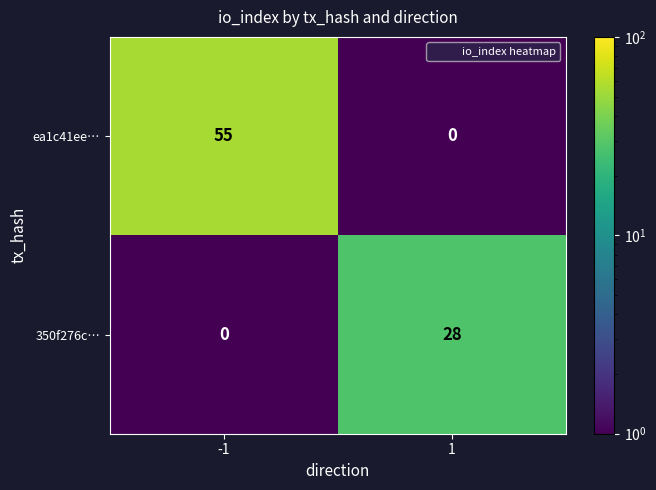

The 350f276c… series shows 28 at 1. True or false?

True